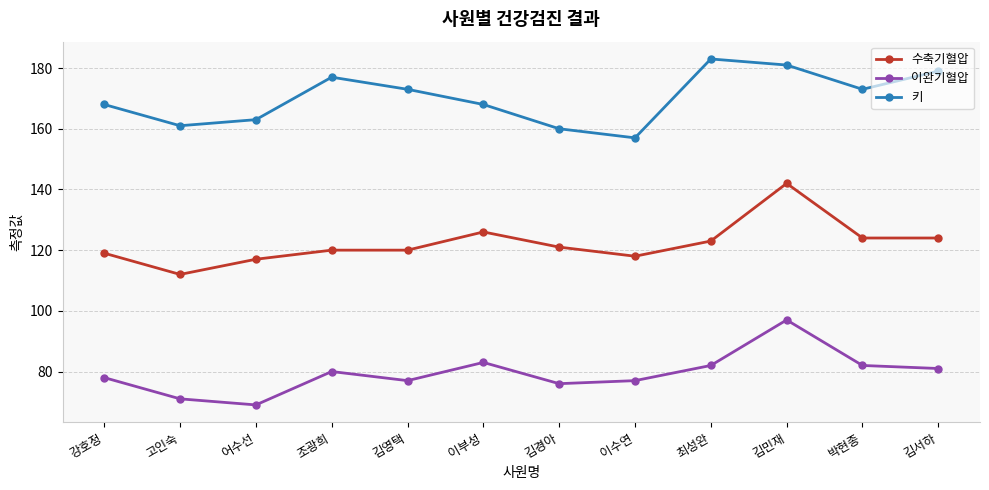

Rank the series by their maximum value, from lowest to highest.

이완기혈압, 수축기혈압, 키